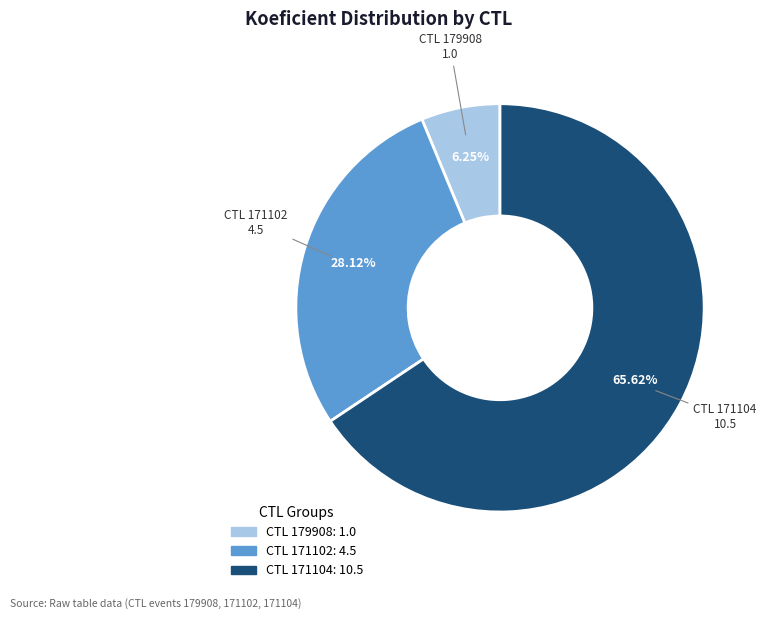

Is there any slice that represents more than half of the pie?

Yes